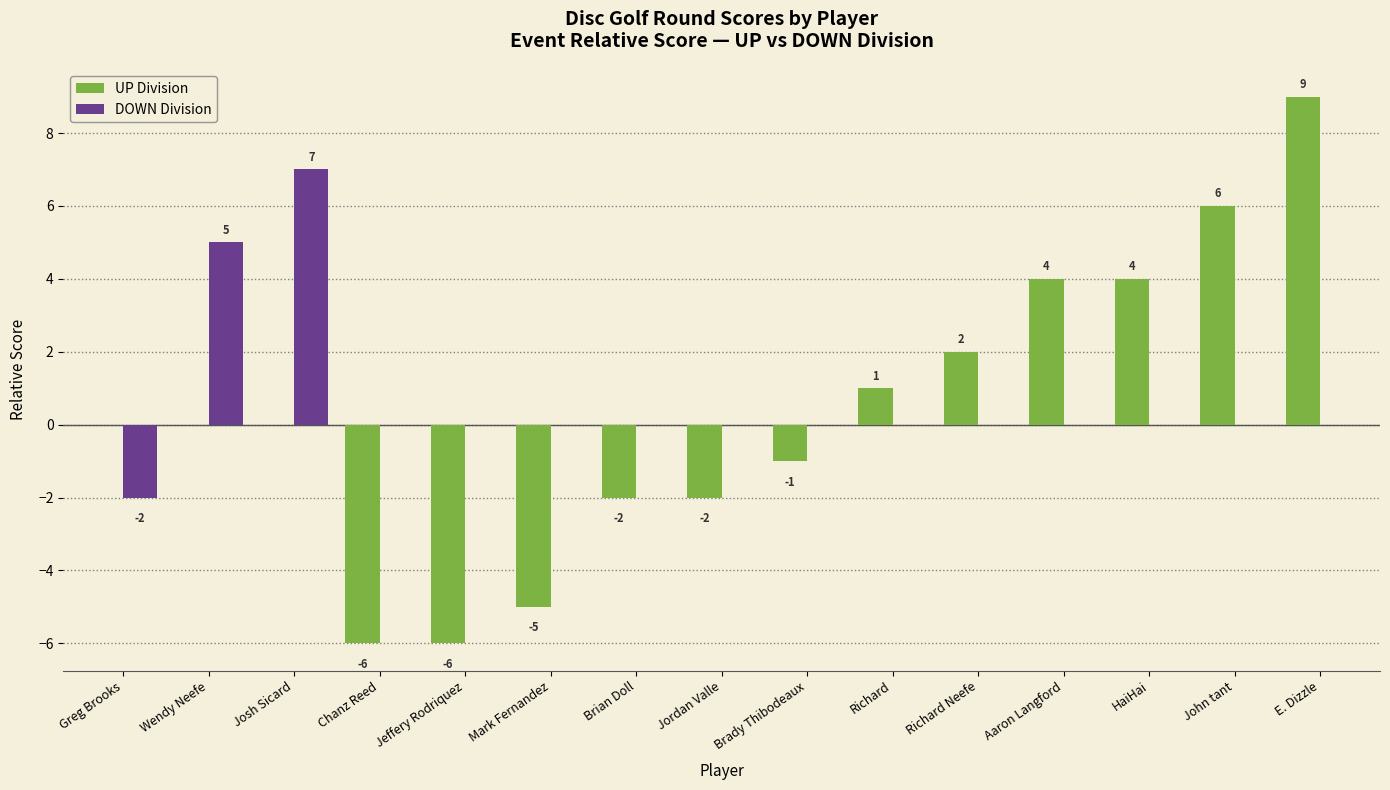

What are all the series names shown in the legend?

UP Division, DOWN Division